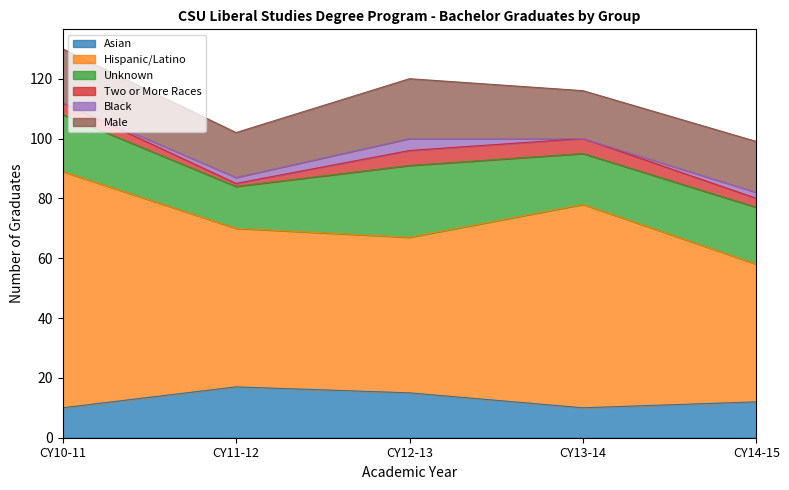

Reading right to left, transcribe all the data shown in this chart.

Asian: CY14-15=12	CY13-14=10	CY12-13=15	CY11-12=17	CY10-11=10
Hispanic/Latino: CY14-15=46	CY13-14=68	CY12-13=52	CY11-12=53	CY10-11=79
Unknown: CY14-15=19	CY13-14=17	CY12-13=24	CY11-12=14	CY10-11=19
Two or More Races: CY14-15=3	CY13-14=5	CY12-13=5	CY11-12=1	CY10-11=4
Black: CY14-15=2	CY13-14=0	CY12-13=4	CY11-12=2	CY10-11=0
Male: CY14-15=17	CY13-14=16	CY12-13=20	CY11-12=15	CY10-11=18